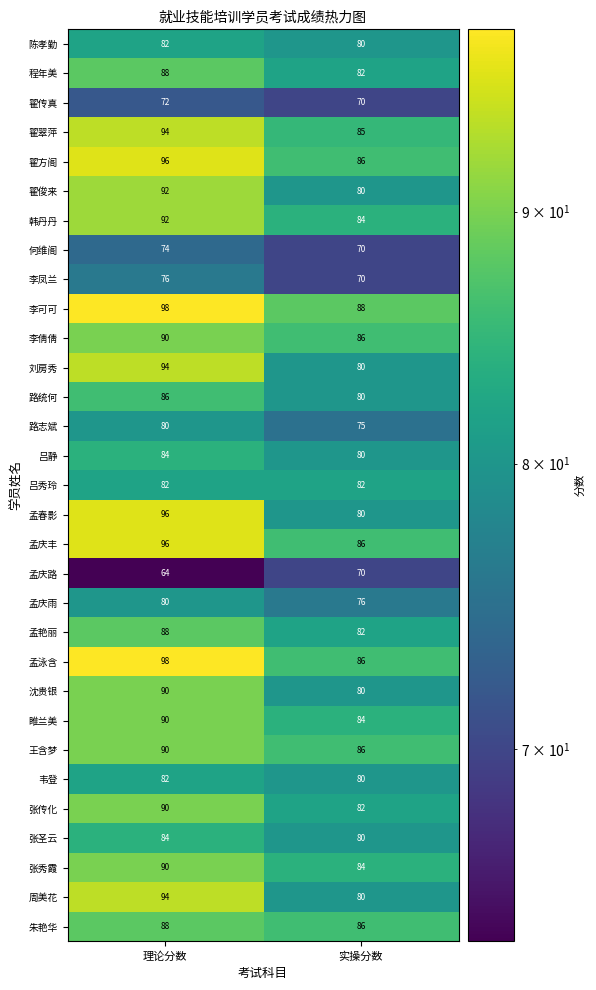

Is the value of 翟传真 at 实操分数 greater than the value of 孟庆丰 at 实操分数?

No